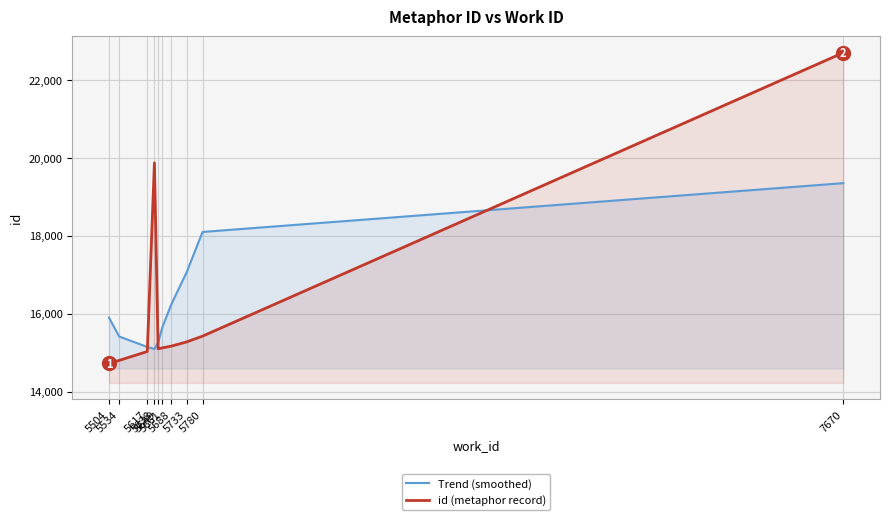

Which label corresponds to the largest value in the chart?

7670